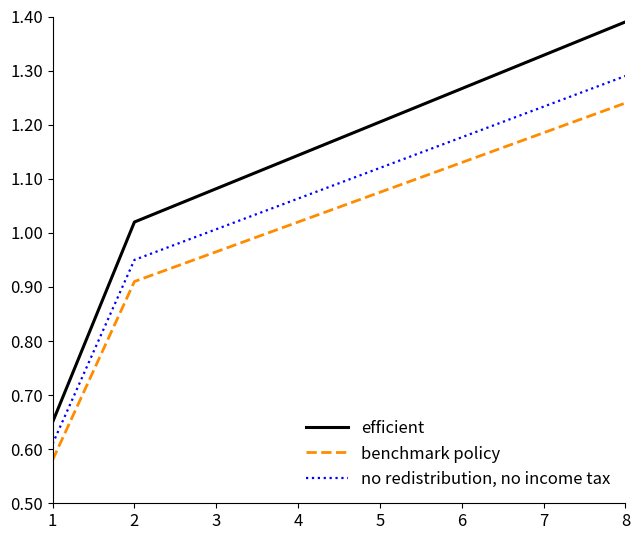

True or false: no redistribution, no income tax and efficient cross at least once.

False